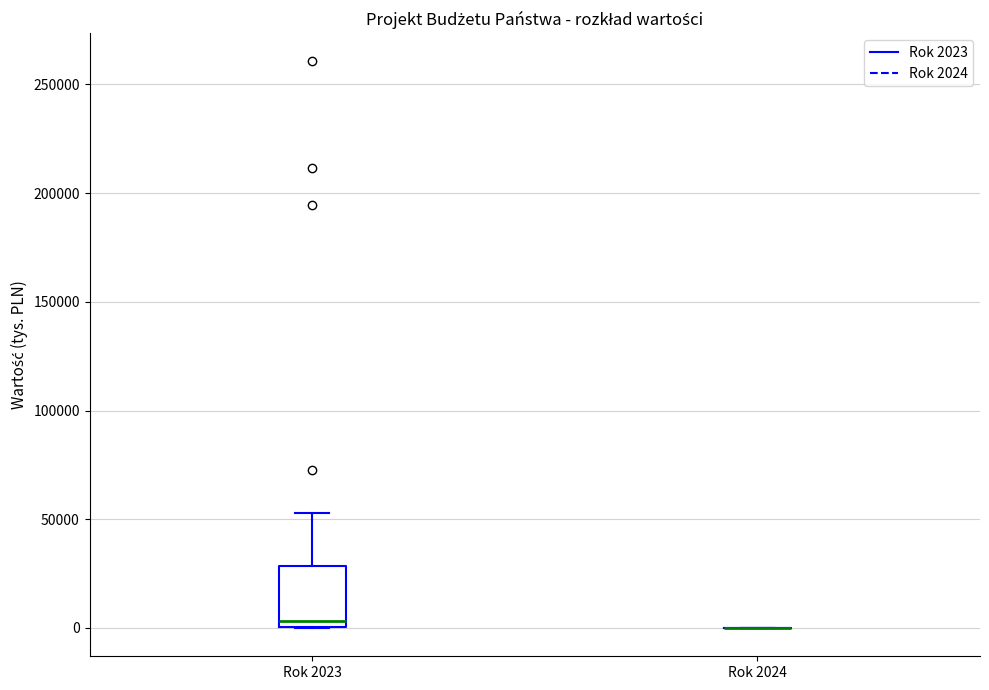

Reading left to right, transcribe this box plot: for each box, give where its median line is, the range the box spans, and where its two whiskers end, as read against the y-axis. The values are not printed on the chart, so give them approximately, as read against the axis.

Rok 2023: median 5000, box 0 to 30000, whiskers 0 to 55000
Rok 2024: box collapsed to a line at 0, whiskers 0 to 0